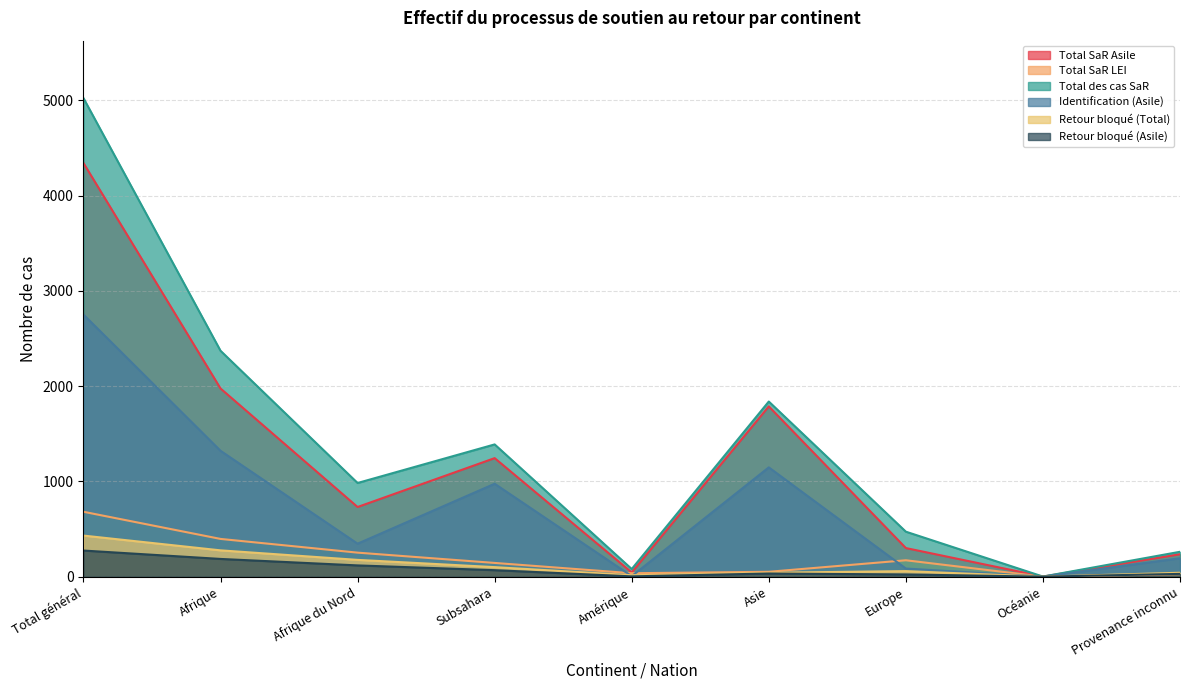

What is the difference between the maximum and minimum values in the Retour bloqué (Total) series?

431